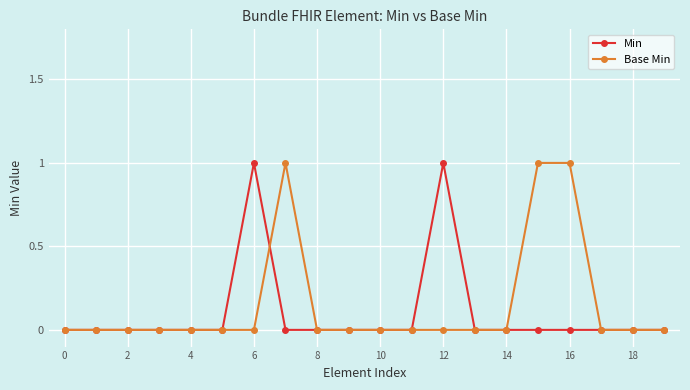

Reading left to right, list all the values displayed in this chart.

Min: 0	0	0	0	0	0	1	0	0	0	0	0	1	0	0	0	0	0	0	0
Base Min: 0	0	0	0	0	0	0	1	0	0	0	0	0	0	0	1	1	0	0	0